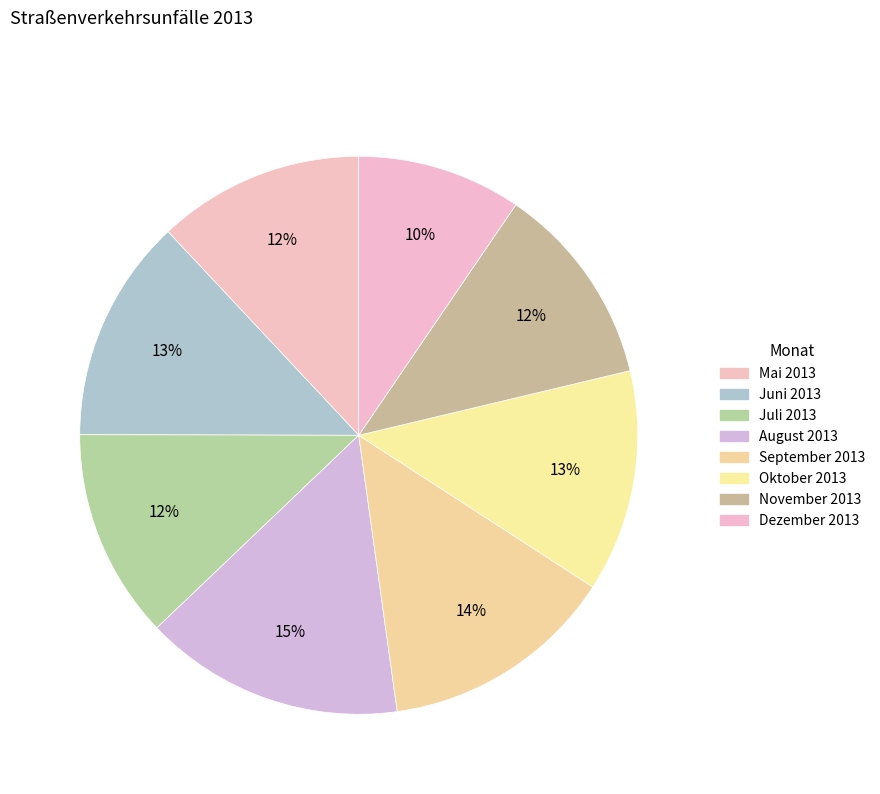

What percentage is the November 2013 slice, to the nearest percent?

12%